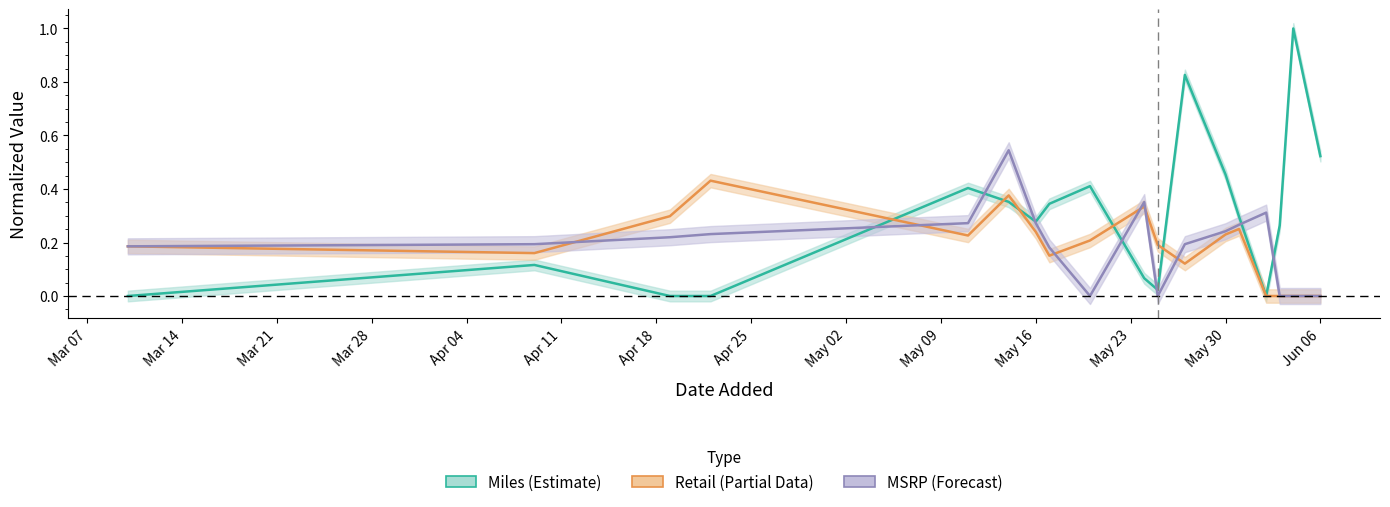

Which series ends up on top after the final intersection of Retail_center and Miles_center?

Miles_center